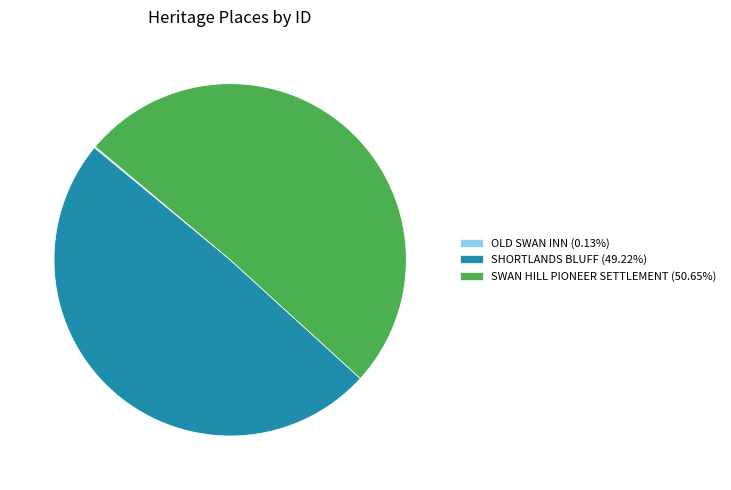

Is there any slice that represents more than half of the pie?

Yes